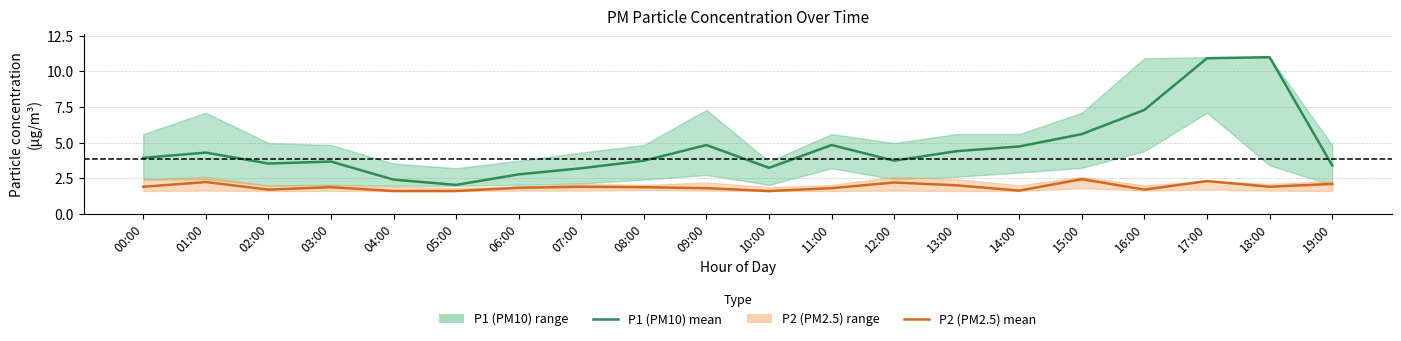

Is it true that P2 (PM2.5) mean equals 1.9 at 18:00?

True